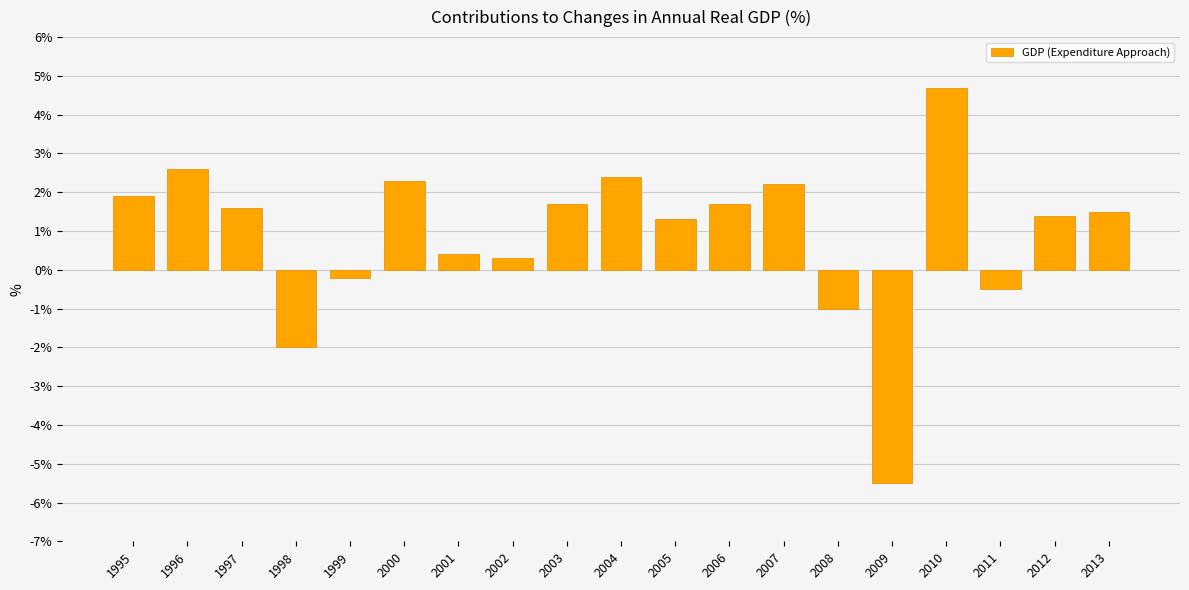

The chart shows a value of 1.7 at 2006. True or false?

True